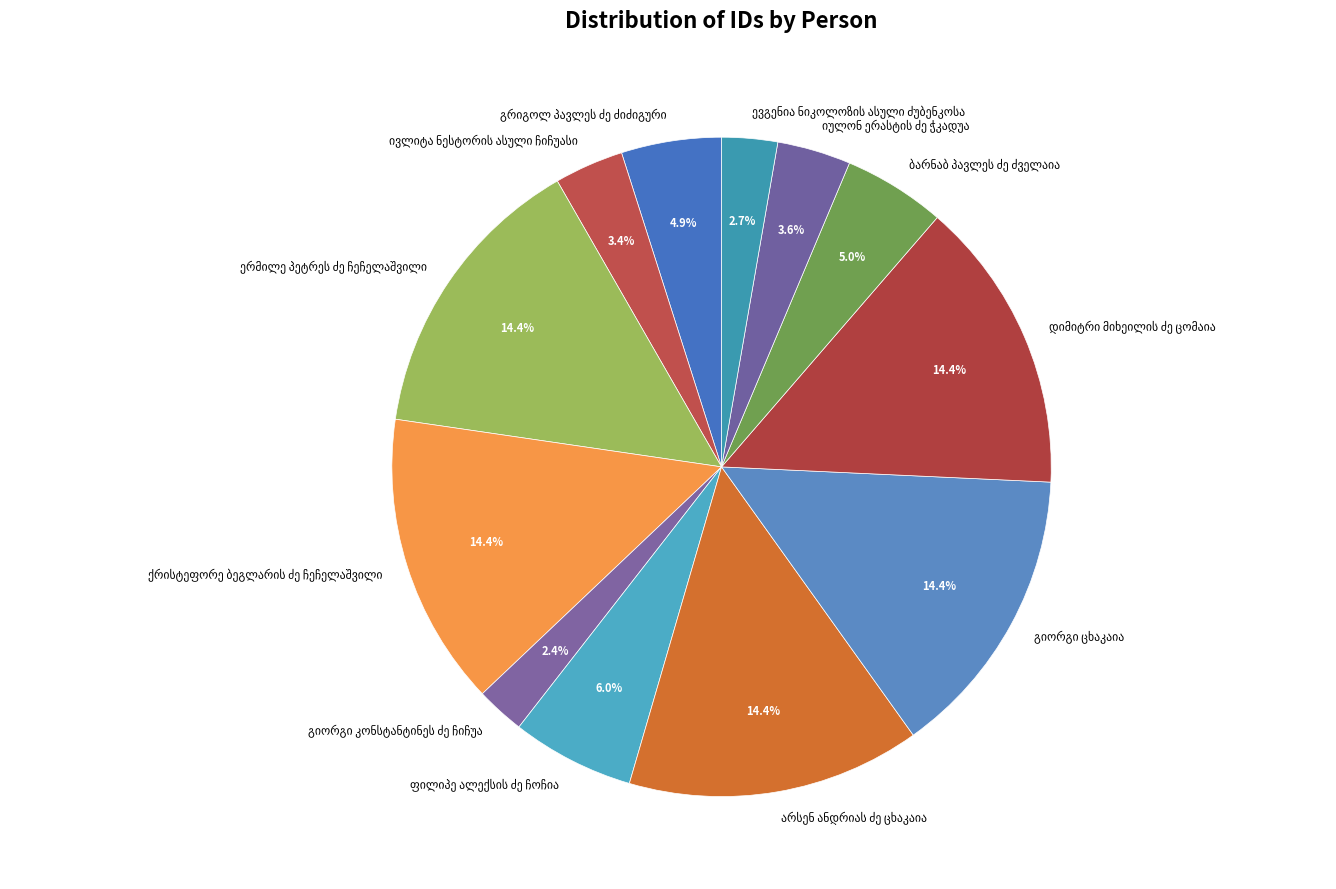

Is there a majority slice in this chart?

No